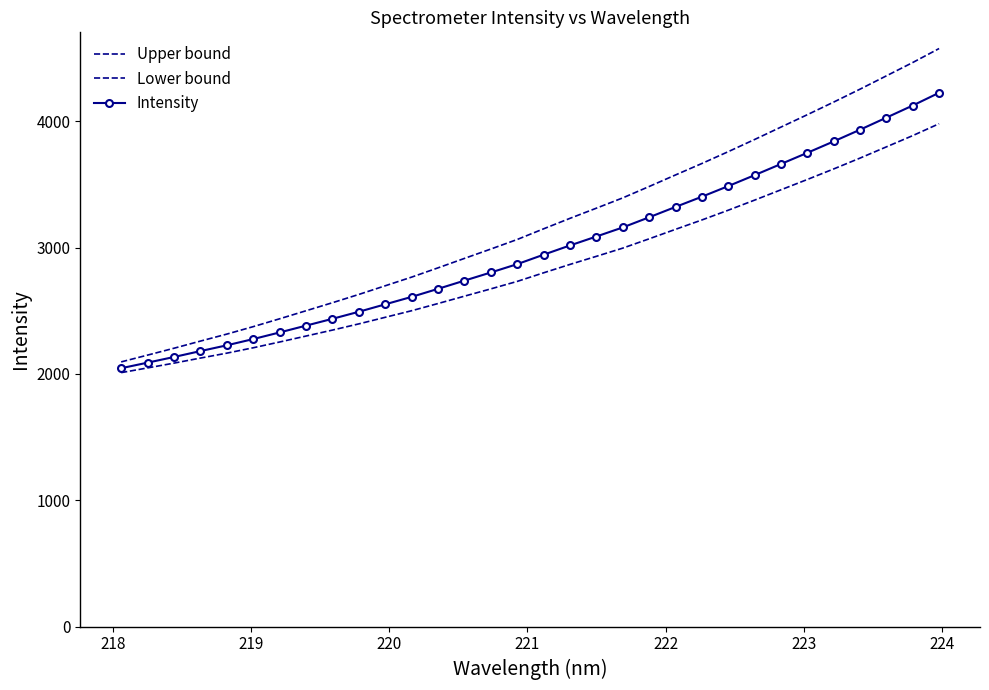

True or false: Upper bound and Intensity intersect in this chart.

False